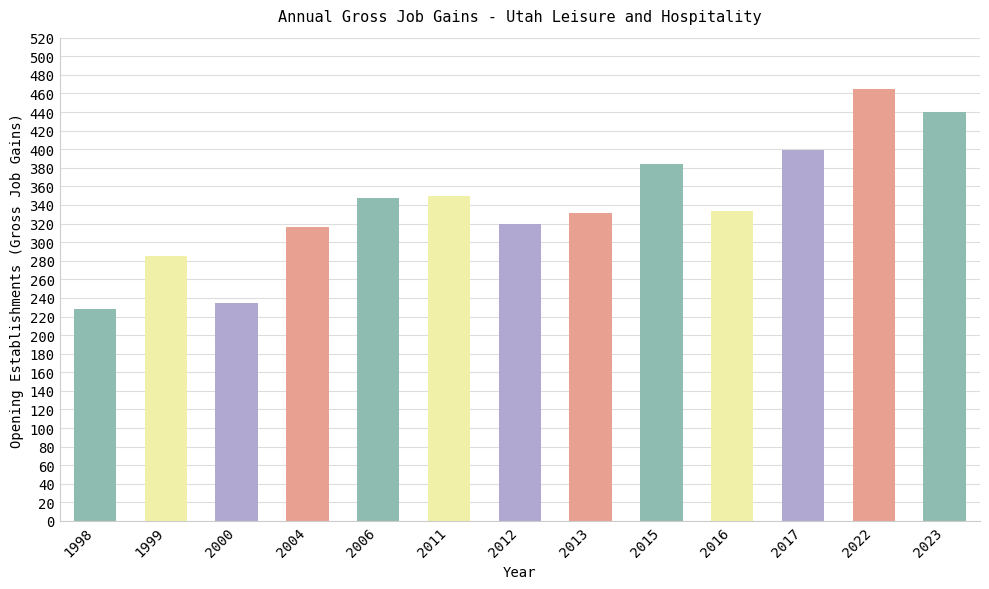

At which category does the chart reach its peak across all series?

2022